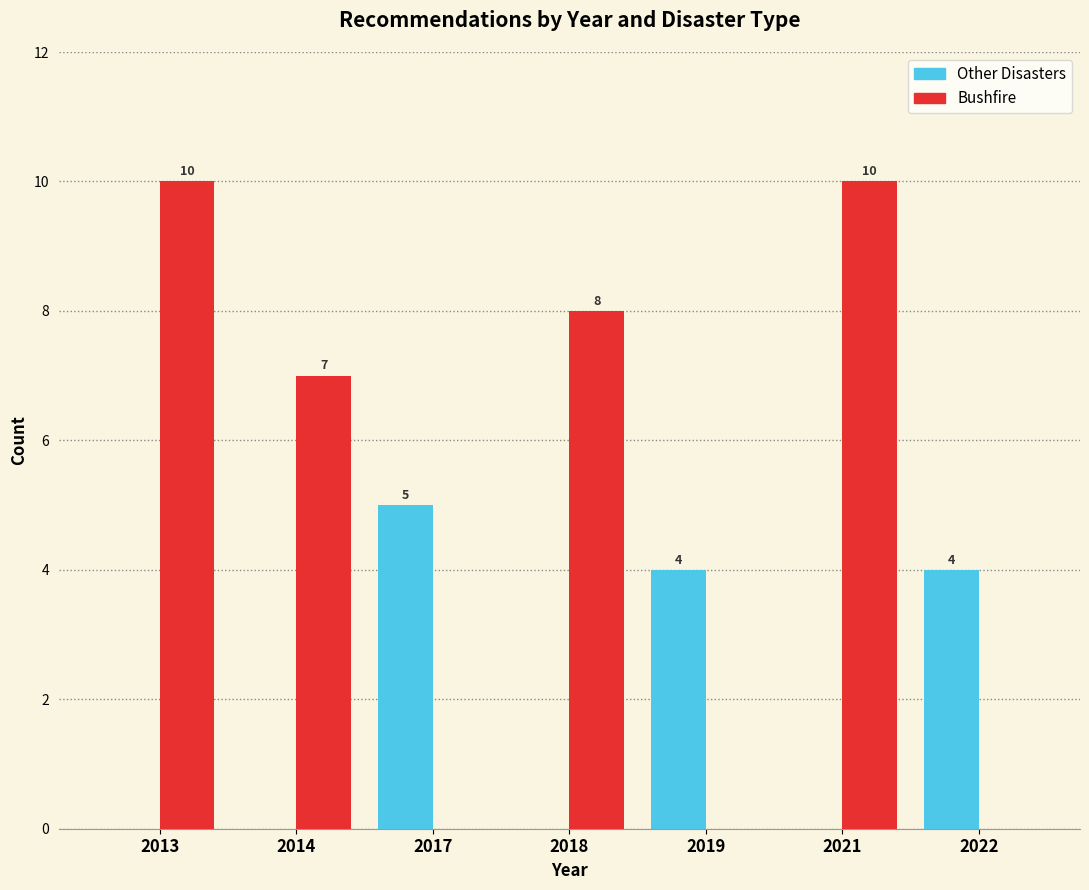

Reading left to right, extract all data points from this chart.

Other Disasters: 2013=0	2014=0	2017=5	2018=0	2019=4	2021=0	2022=4
Bushfire: 2013=10	2014=7	2017=0	2018=8	2019=0	2021=10	2022=0